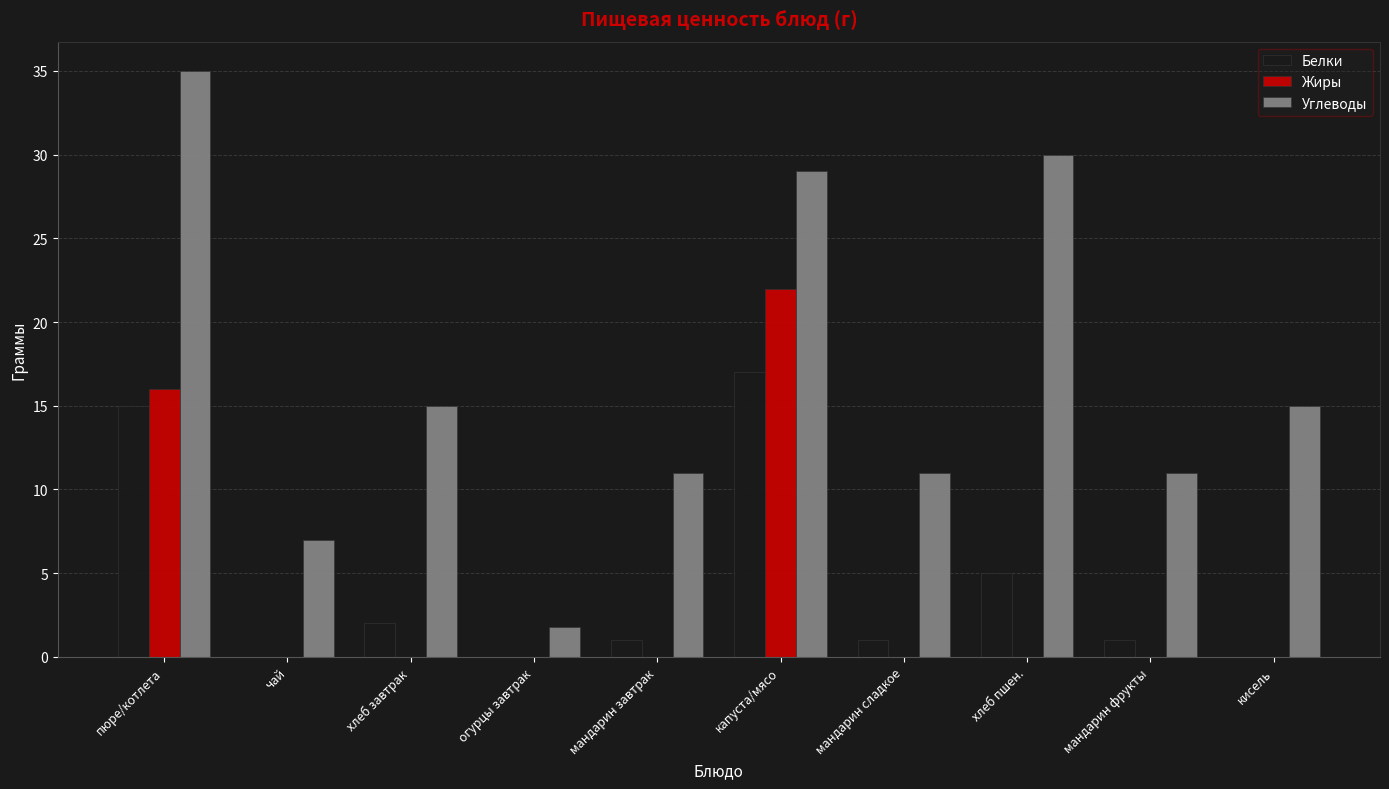

True or false: Углеводы has a value of 15.0 at хлеб завтрак.

True